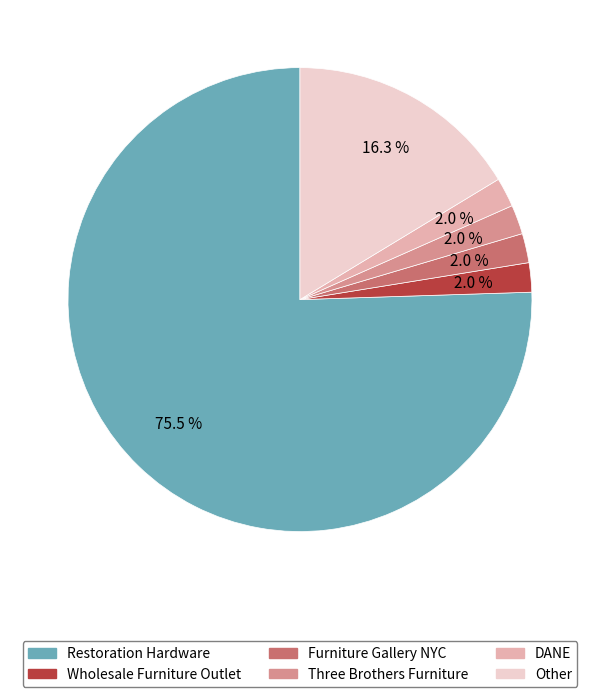

What percentage is NOT represented by Other?

83.7%